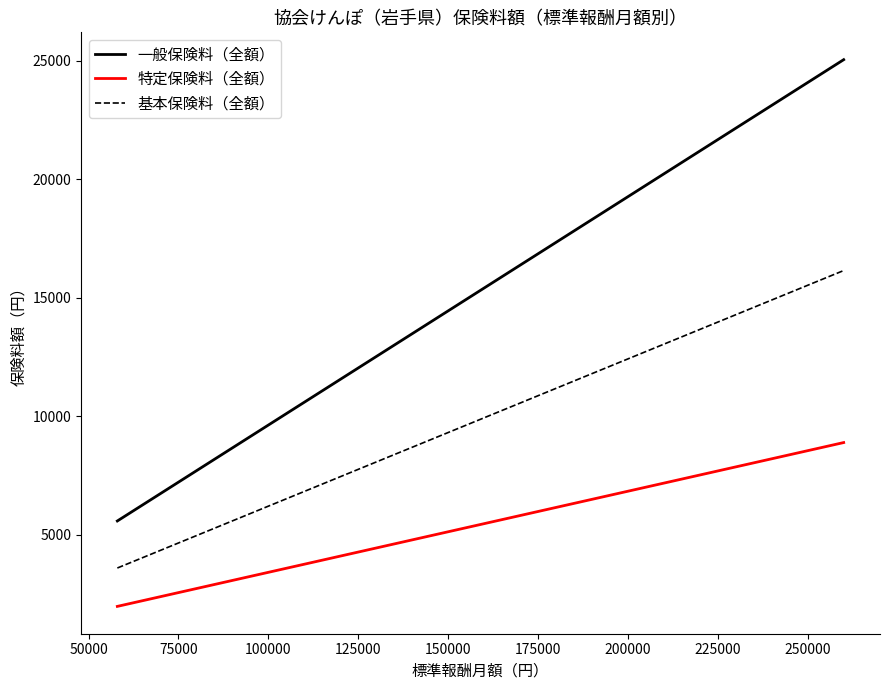

Which series has the largest total across all categories?

一般保険料（全額）